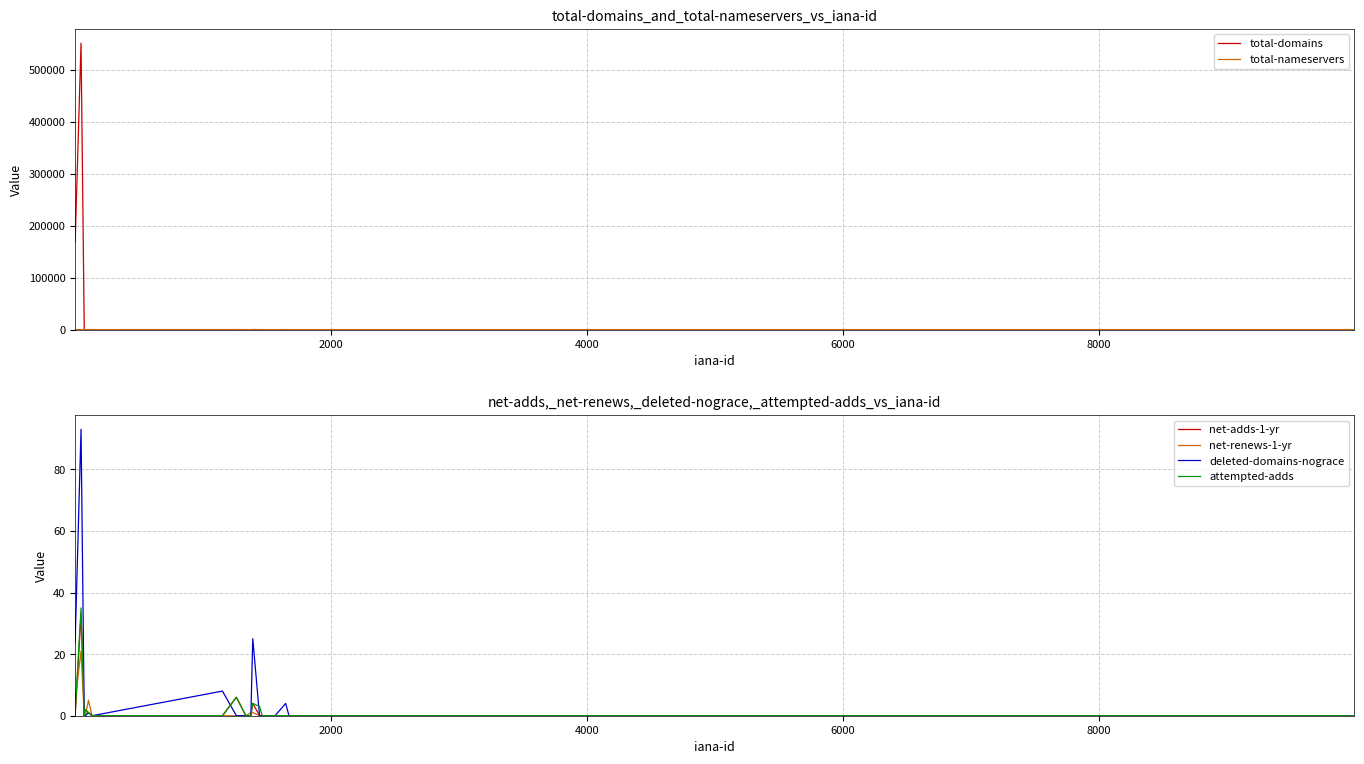

Is this an area chart (filled region under the line)?

No